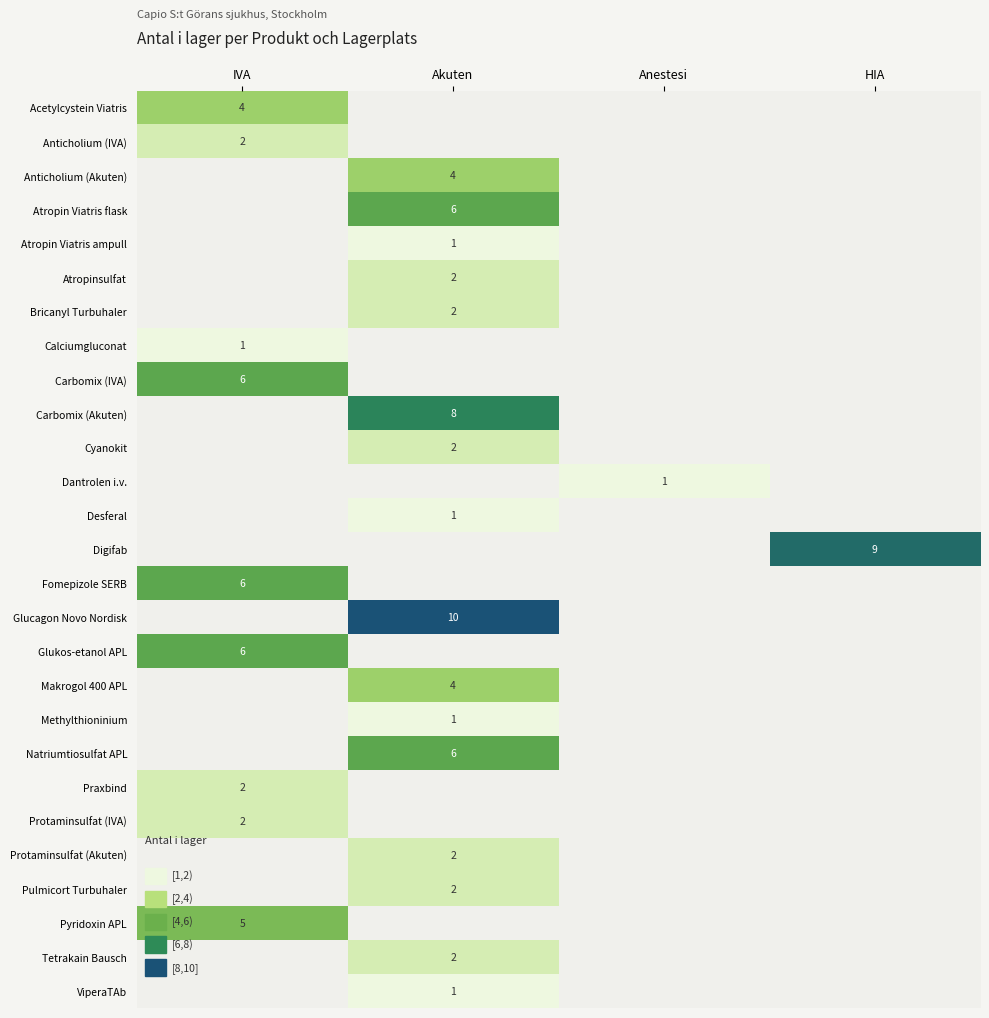

What is the minimum value shown in the chart?

1.0